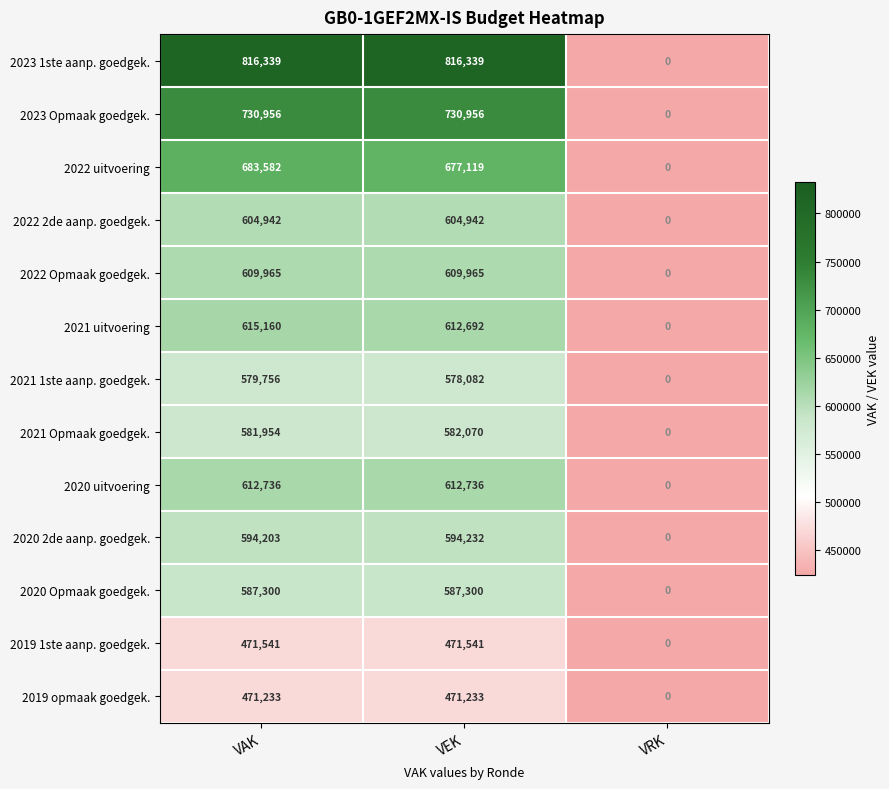

What value does the 2022 uitvoering series have at VEK, to the nearest 50?

677100